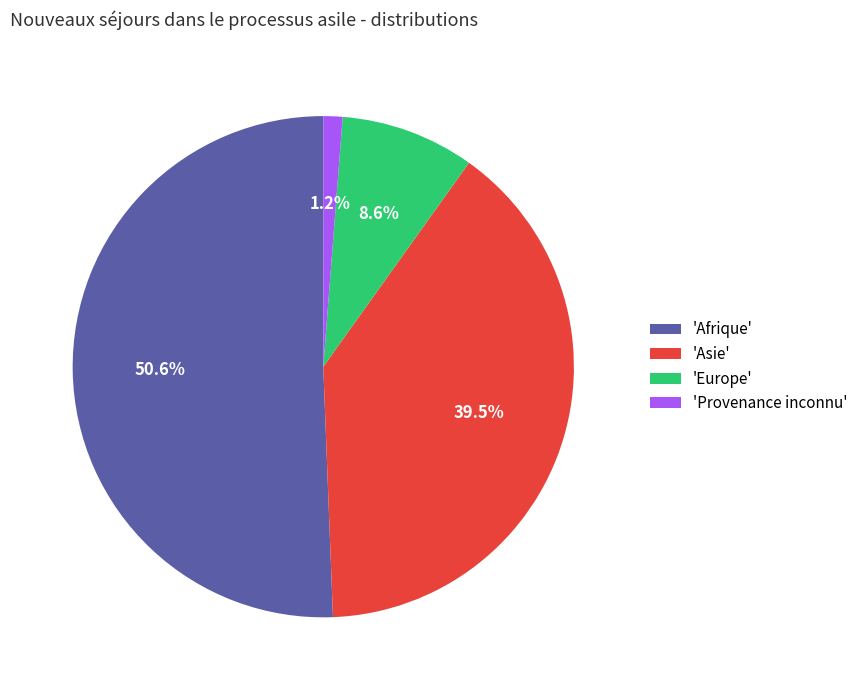

Combined, do 'Afrique' and 'Asie' account for over 50%?

Yes